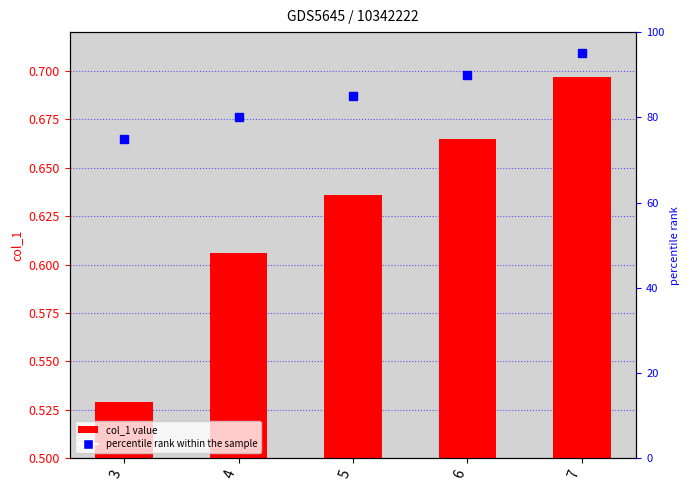

Read the value at 7.

0.7